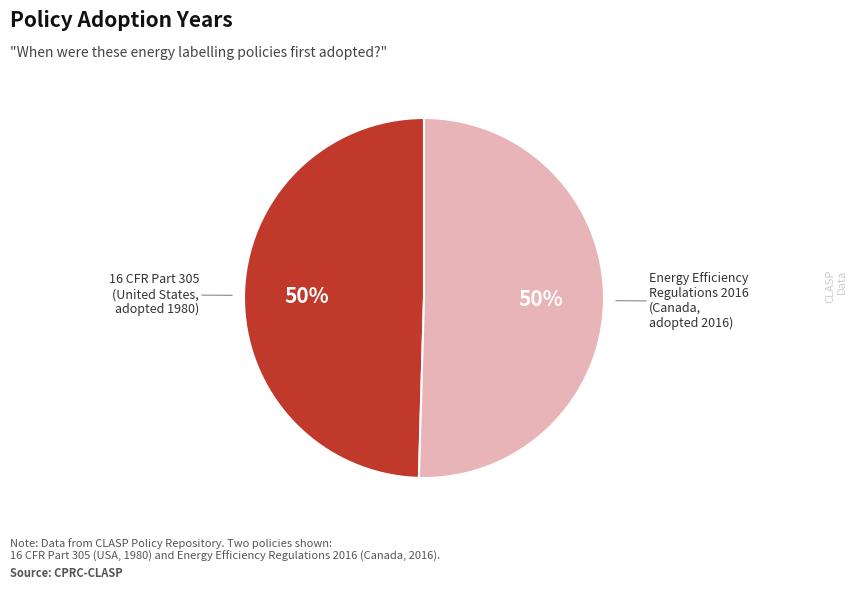

To the nearest percent, what is the average slice percentage?

50%